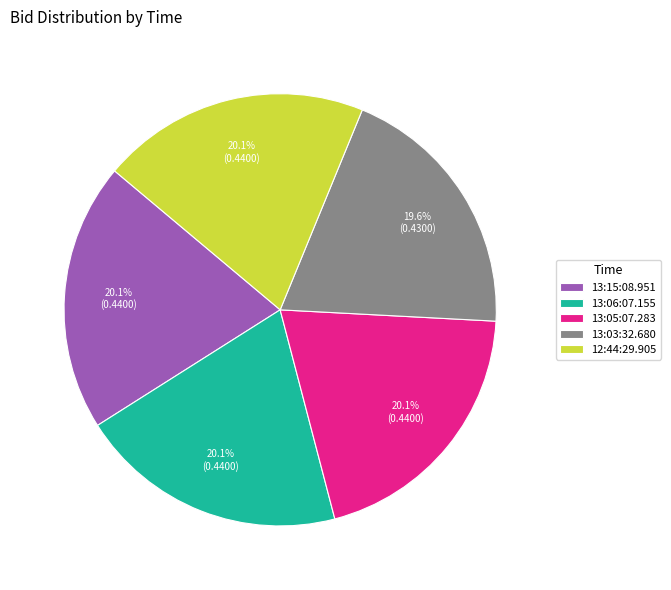

To the nearest percent, what percentage of the pie is 13:03:32.680?

20%